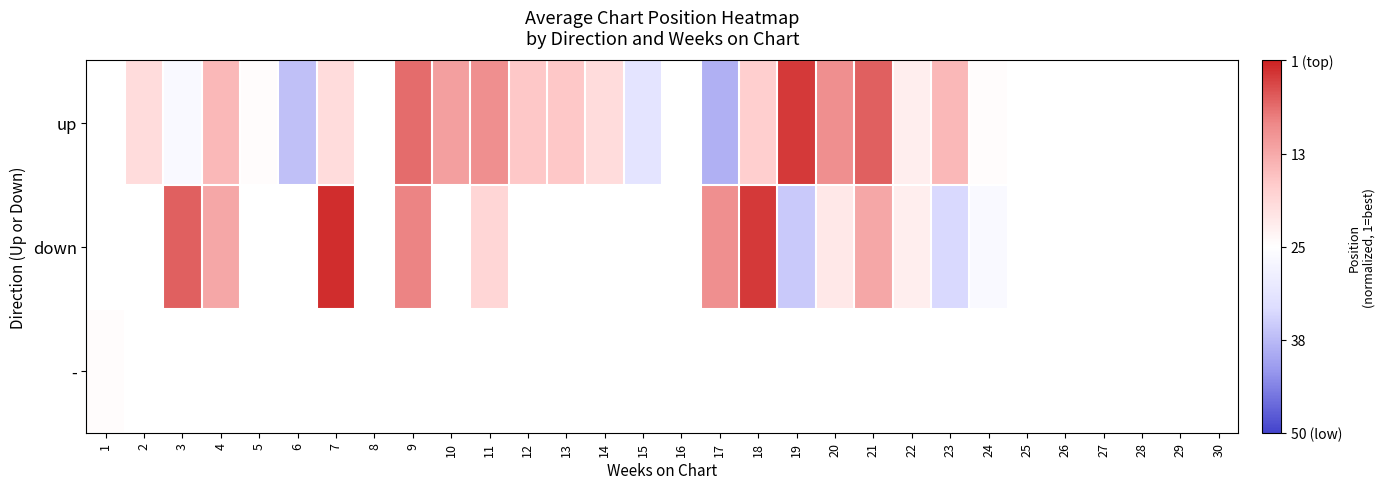

Which has a higher value, 14 or 19?

19